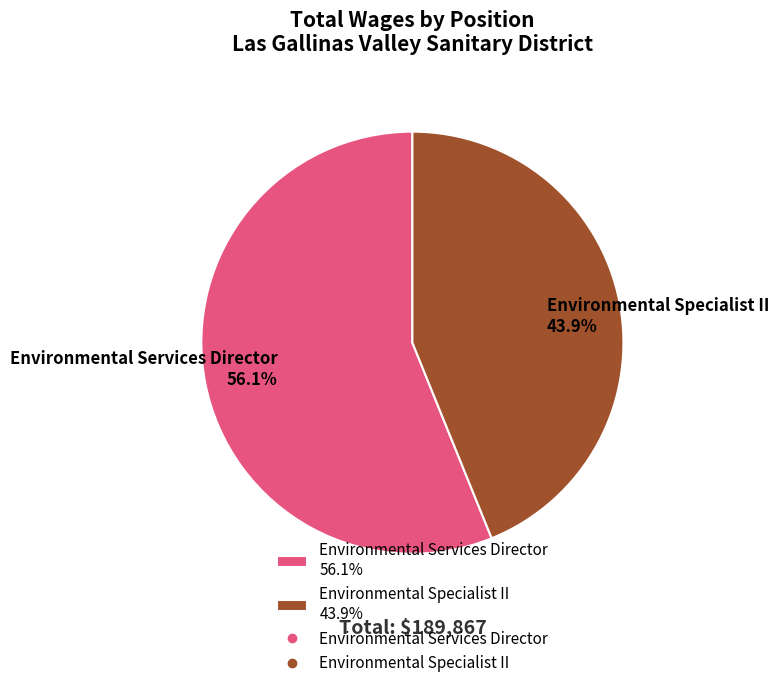

Which has a higher value, Environmental Services Director or Environmental Specialist II?

Environmental Services Director